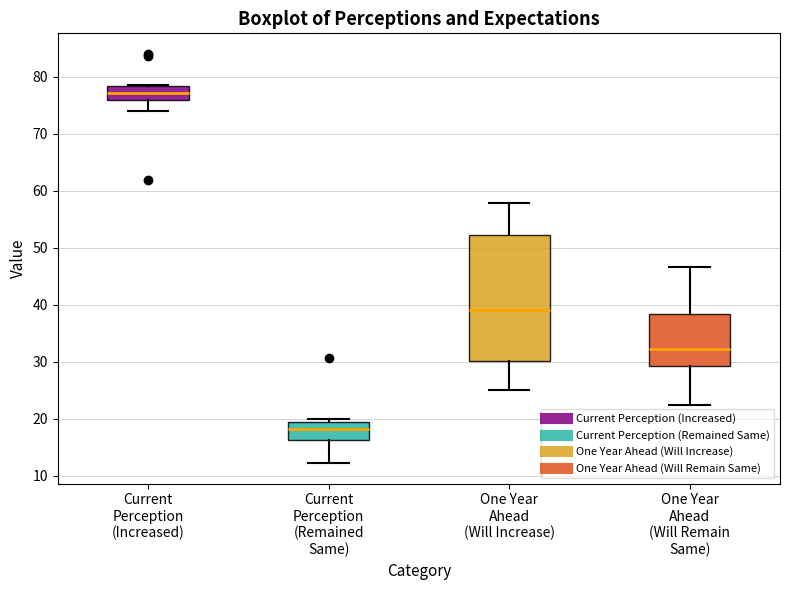

Which box's median line is the lowest?

Current Perception (Remained Same)